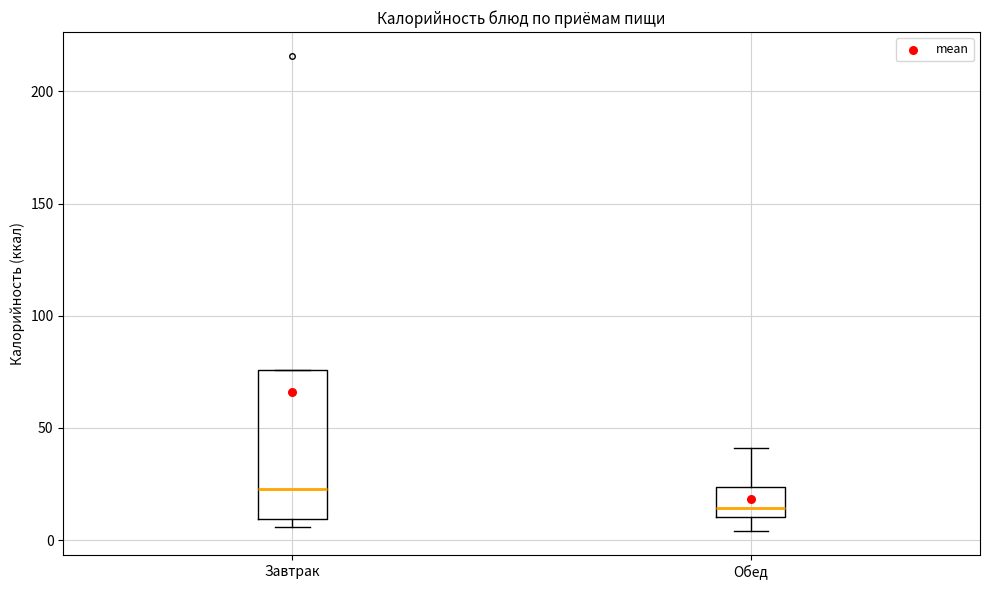

Comparing the boxes themselves (not the whiskers), which one is the tallest?

Завтрак